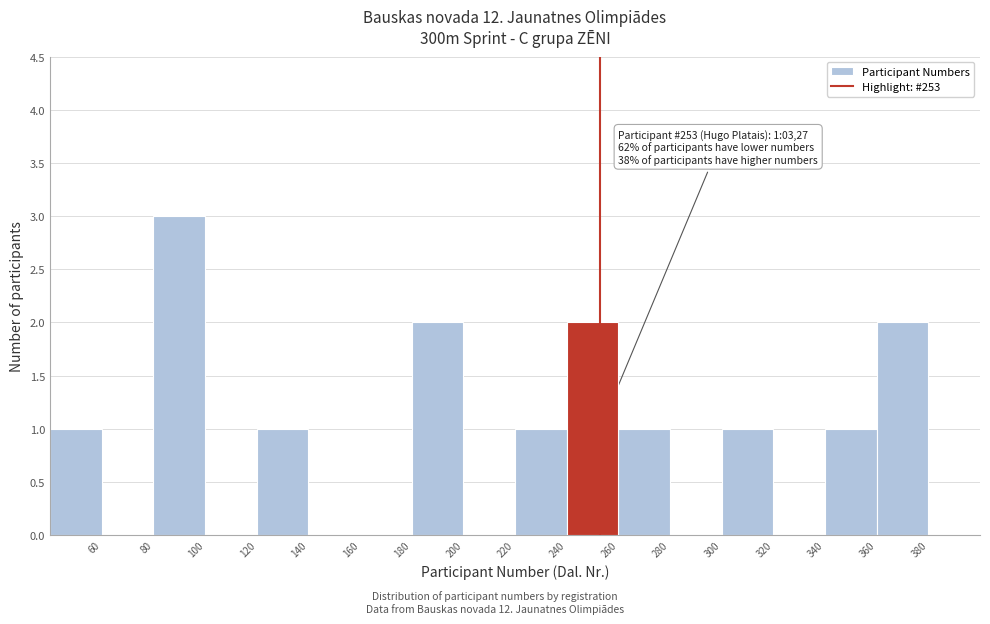

Over which range of the x-axis is the bar tallest?

80 to 100